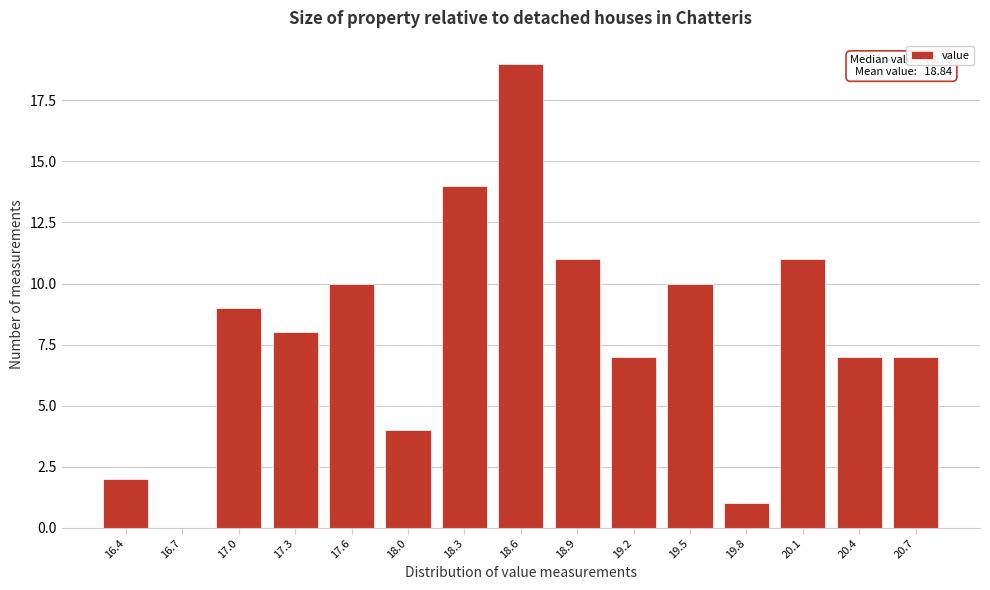

Reading right to left, what are all the values shown in this chart?

20.7=7	20.4=7	20.1=11	19.8=1	19.5=10	19.2=7	18.9=11	18.6=19	18.3=14	18.0=4	17.6=10	17.3=8	17.0=9	16.7=0	16.4=2